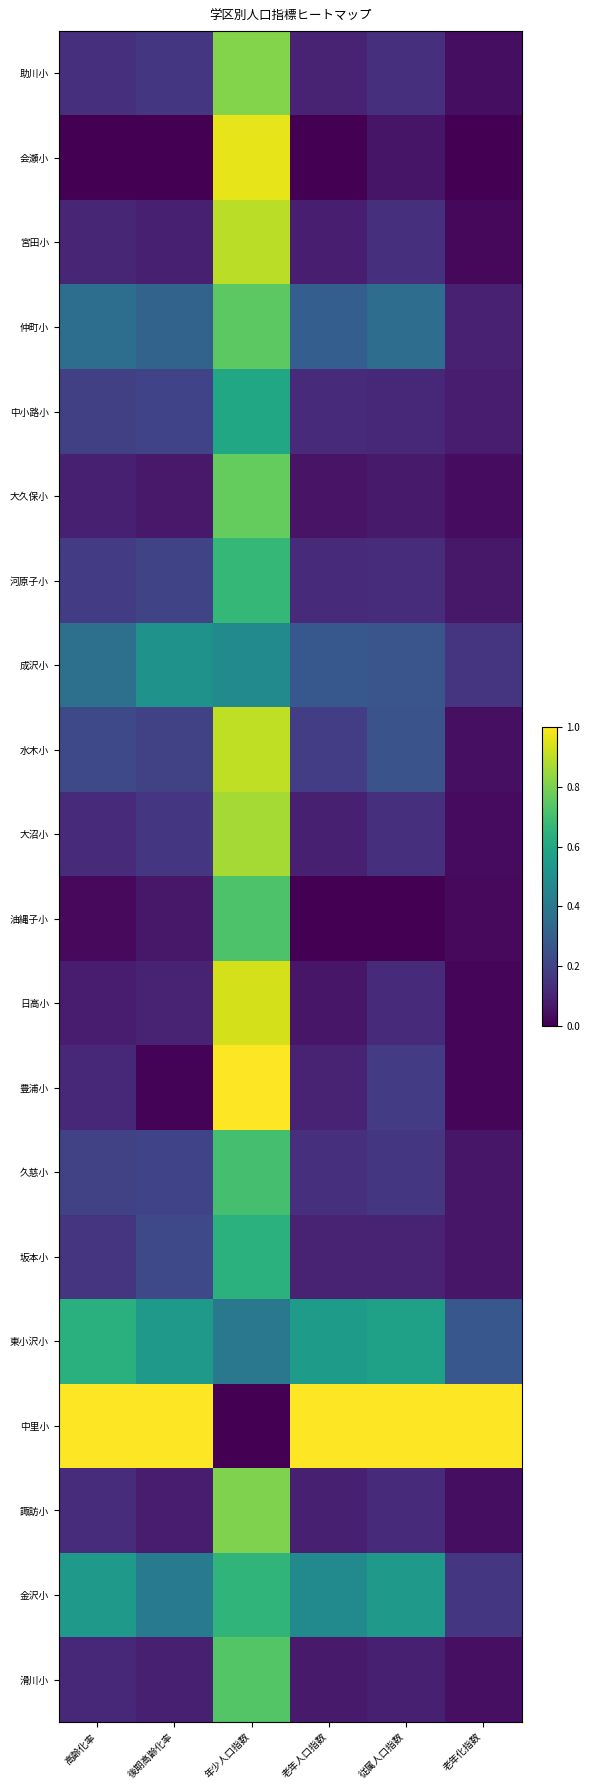

Reading left to right, transcribe all the data shown in this chart.

助川小: 高齢化率=0.1	後期高齢化率=0.2	年少人口指数=0.8	老年人口指数=0.1	従属人口指数=0.1	老年化指数=0.0
会瀬小: 高齢化率=0.0	後期高齢化率=0.0	年少人口指数=1.0	老年人口指数=0.0	従属人口指数=0.1	老年化指数=0.0
宮田小: 高齢化率=0.1	後期高齢化率=0.1	年少人口指数=0.9	老年人口指数=0.1	従属人口指数=0.1	老年化指数=0.0
仲町小: 高齢化率=0.4	後期高齢化率=0.3	年少人口指数=0.7	老年人口指数=0.3	従属人口指数=0.4	老年化指数=0.1
中小路小: 高齢化率=0.2	後期高齢化率=0.2	年少人口指数=0.6	老年人口指数=0.1	従属人口指数=0.1	老年化指数=0.1
大久保小: 高齢化率=0.1	後期高齢化率=0.1	年少人口指数=0.8	老年人口指数=0.1	従属人口指数=0.1	老年化指数=0.0
河原子小: 高齢化率=0.2	後期高齢化率=0.2	年少人口指数=0.7	老年人口指数=0.1	従属人口指数=0.1	老年化指数=0.1
成沢小: 高齢化率=0.4	後期高齢化率=0.5	年少人口指数=0.5	老年人口指数=0.3	従属人口指数=0.3	老年化指数=0.2
水木小: 高齢化率=0.2	後期高齢化率=0.2	年少人口指数=0.9	老年人口指数=0.2	従属人口指数=0.3	老年化指数=0.0
大沼小: 高齢化率=0.1	後期高齢化率=0.2	年少人口指数=0.9	老年人口指数=0.1	従属人口指数=0.1	老年化指数=0.0
油縄子小: 高齢化率=0.0	後期高齢化率=0.1	年少人口指数=0.7	老年人口指数=0.0	従属人口指数=0.0	老年化指数=0.0
日高小: 高齢化率=0.1	後期高齢化率=0.1	年少人口指数=0.9	老年人口指数=0.1	従属人口指数=0.1	老年化指数=0.0
豊浦小: 高齢化率=0.1	後期高齢化率=0.0	年少人口指数=1.0	老年人口指数=0.1	従属人口指数=0.2	老年化指数=0.0
久慈小: 高齢化率=0.2	後期高齢化率=0.2	年少人口指数=0.7	老年人口指数=0.1	従属人口指数=0.2	老年化指数=0.1
坂本小: 高齢化率=0.2	後期高齢化率=0.2	年少人口指数=0.6	老年人口指数=0.1	従属人口指数=0.1	老年化指数=0.1
東小沢小: 高齢化率=0.6	後期高齢化率=0.5	年少人口指数=0.4	老年人口指数=0.6	従属人口指数=0.6	老年化指数=0.3
中里小: 高齢化率=1.0	後期高齢化率=1.0	年少人口指数=0.0	老年人口指数=1.0	従属人口指数=1.0	老年化指数=1.0
諏訪小: 高齢化率=0.1	後期高齢化率=0.1	年少人口指数=0.8	老年人口指数=0.1	従属人口指数=0.1	老年化指数=0.0
金沢小: 高齢化率=0.5	後期高齢化率=0.4	年少人口指数=0.7	老年人口指数=0.5	従属人口指数=0.5	老年化指数=0.2
滑川小: 高齢化率=0.1	後期高齢化率=0.1	年少人口指数=0.7	老年人口指数=0.1	従属人口指数=0.1	老年化指数=0.0